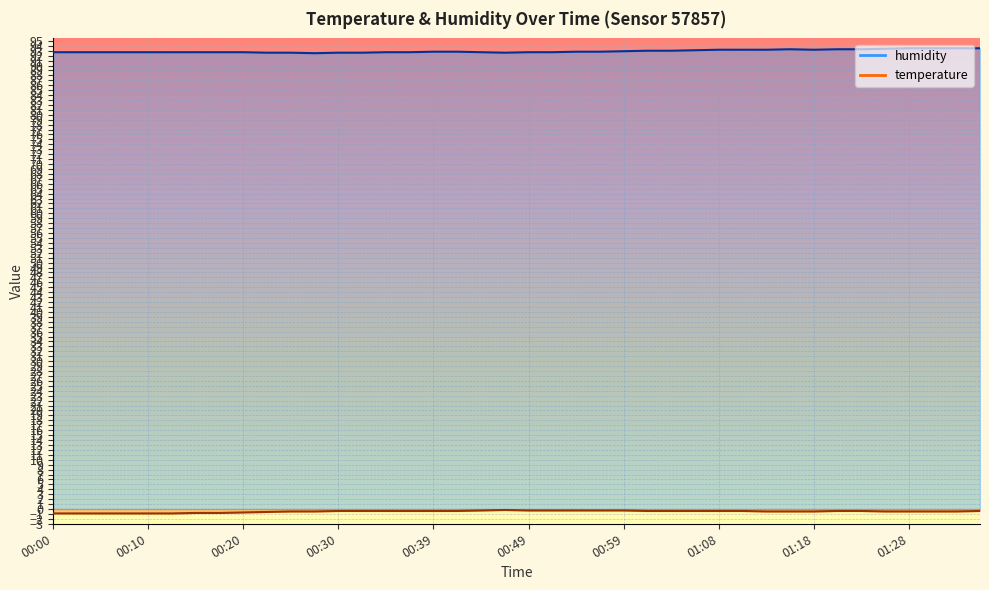

Reading left to right, what are all the values shown in this chart?

humidity: 92.7	92.7	92.7	92.7	92.7	92.7	92.7	92.7	92.7	92.6	92.6	92.5	92.6	92.6	92.7	92.7	92.8	92.8	92.7	92.6	92.7	92.7	92.8	92.8	92.9	93.0	93.0	93.1	93.2	93.2	93.2	93.3	93.2	93.3	93.3	93.4	93.5	93.5	93.5	93.5
temperature: -0.9	-0.9	-0.9	-0.9	-0.9	-0.9	-0.8	-0.8	-0.7	-0.6	-0.5	-0.5	-0.4	-0.4	-0.4	-0.4	-0.4	-0.4	-0.3	-0.2	-0.3	-0.3	-0.3	-0.3	-0.3	-0.4	-0.4	-0.4	-0.4	-0.4	-0.5	-0.5	-0.5	-0.4	-0.4	-0.5	-0.5	-0.5	-0.5	-0.4